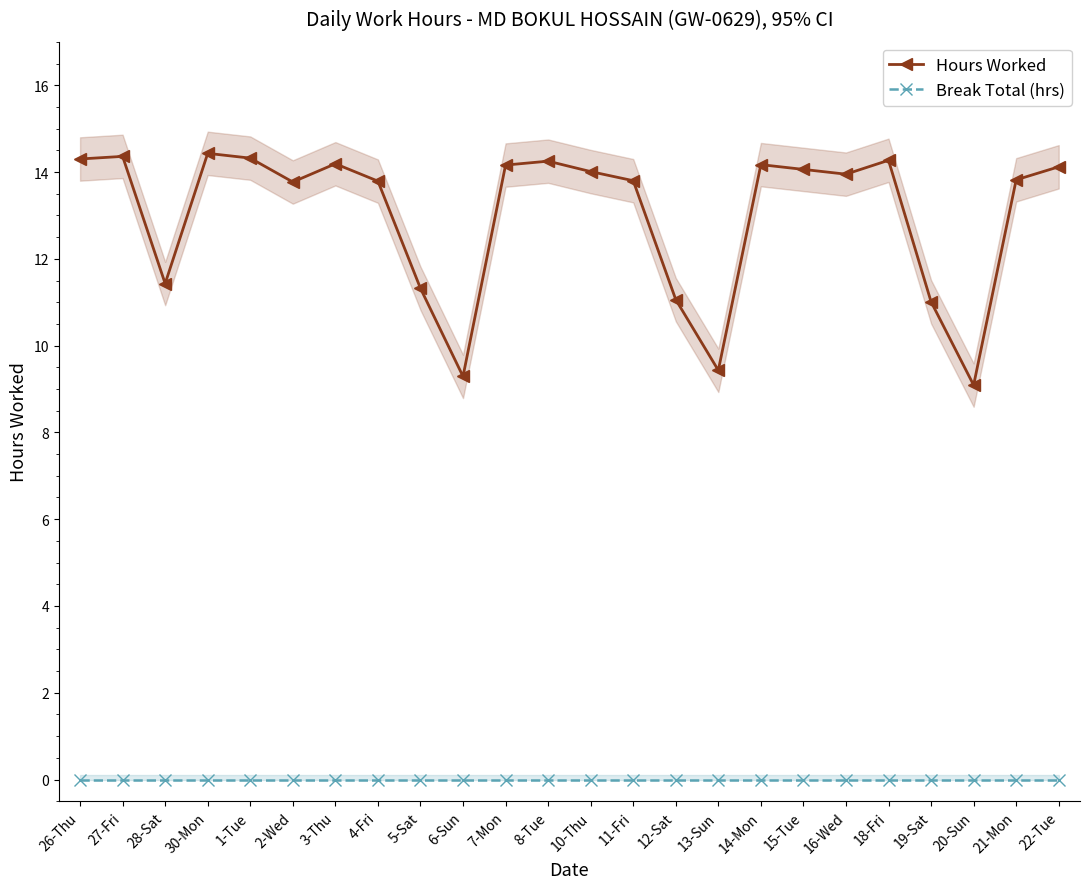

Is the value of Hours Worked at 14-Mon greater than the value of Break Total (hrs) at 8-Tue?

Yes